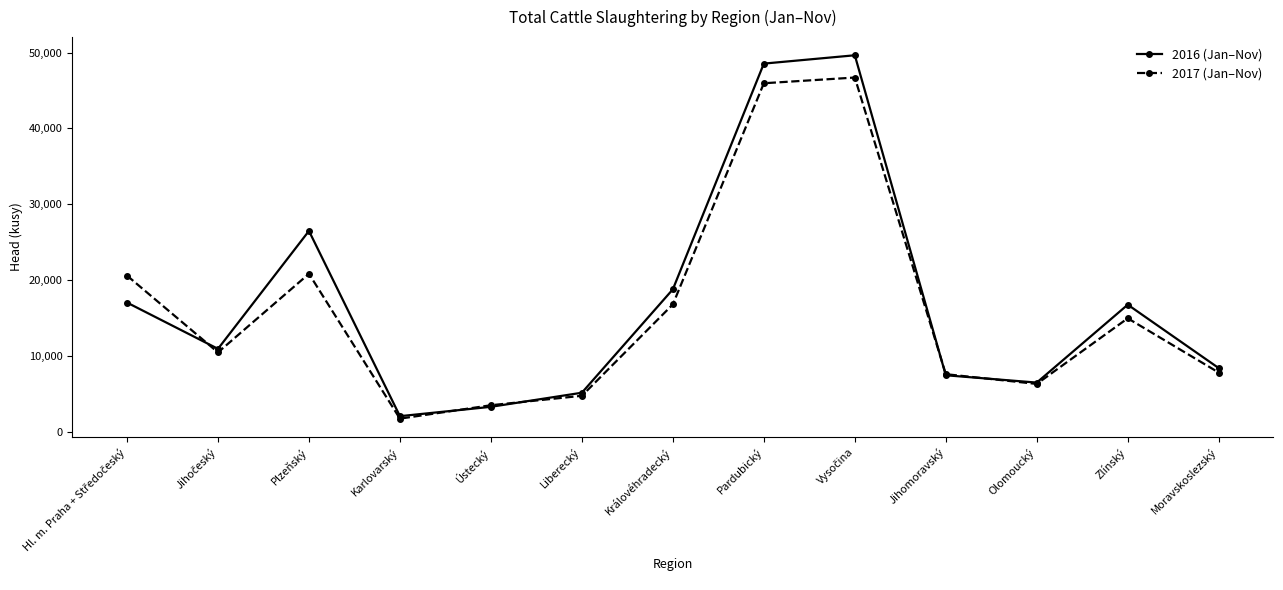

True or false: 2016 (Jan–Nov) has a value of 8079 at Liberecký.

False